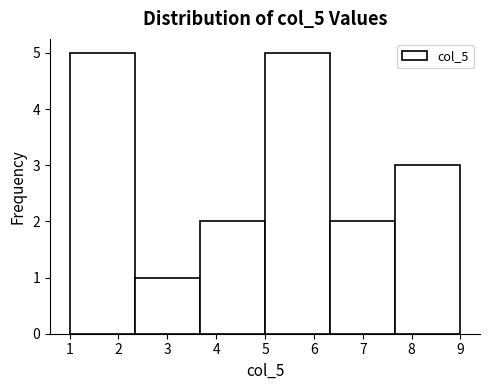

Reading left to right, transcribe this chart: for each bar, give the range it covers on the x-axis and its height. Neither the bar edges nor the heights are printed on the chart, so give them approximately, as read against the axes.

1.0 to 2.3: 5
2.3 to 3.7: 1
3.7 to 5.0: 2
5.0 to 6.3: 5
6.3 to 7.7: 2
7.7 to 9.0: 3